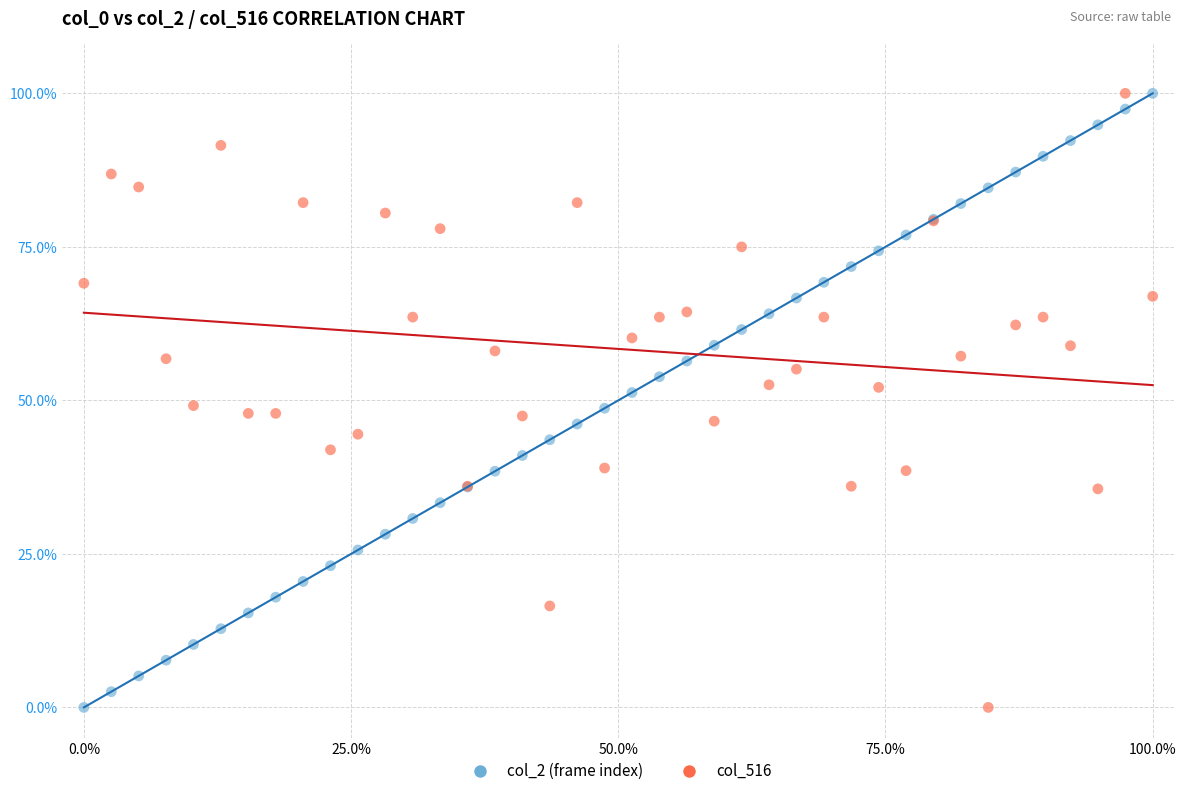

What is the X range (max minus min) for the scatter plot?

100.0